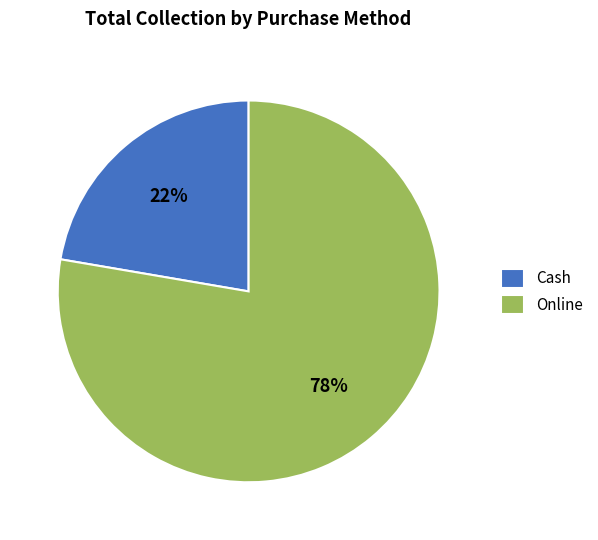

Count the number of slices in the pie.

2